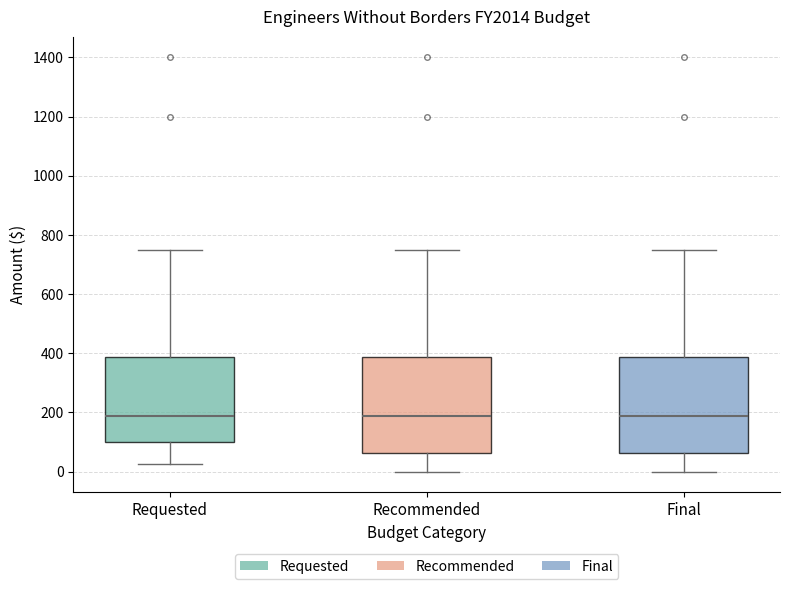

Reading left to right, read every box against the y-axis: the position of its median line, the range the box covers, and the ends of its whiskers. The values are not printed on the chart, so give them approximately, as read against the axis.

Requested: median 180, box 100 to 380, whiskers 20 to 760
Recommended: median 180, box 60 to 380, whiskers 0 to 760
Final: median 180, box 60 to 380, whiskers 0 to 760